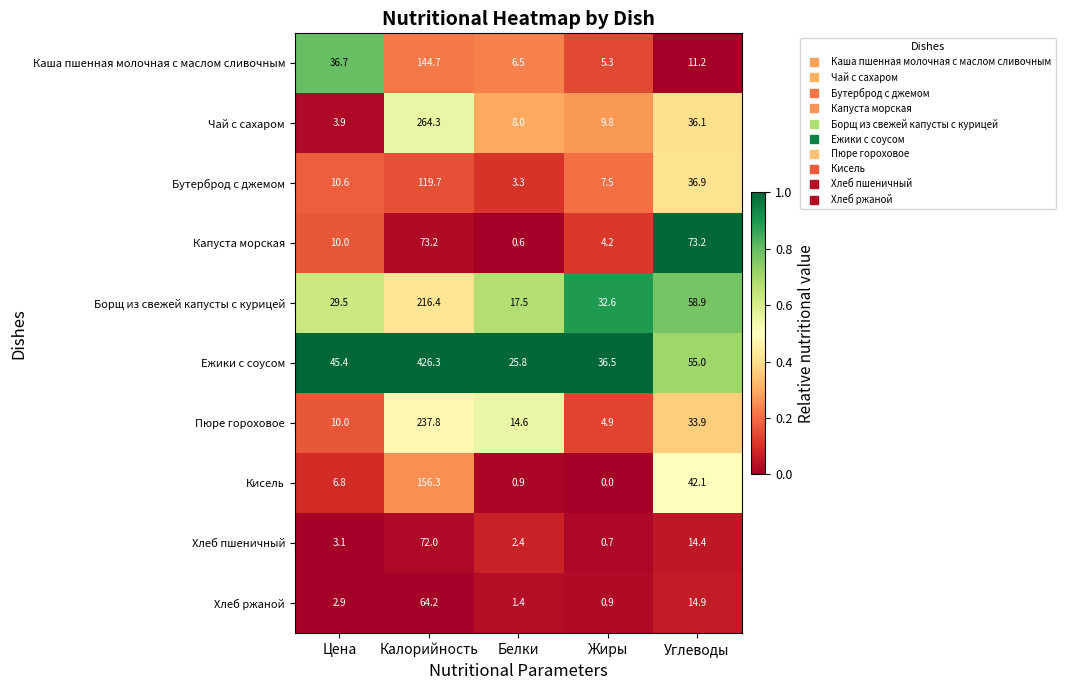

Where is Каша пшенная молочная с маслом сливочным nearest to the value 75?

Цена